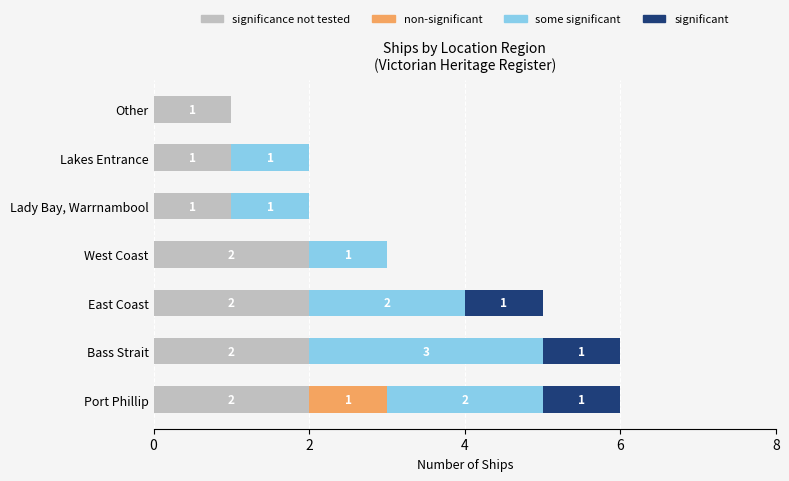

Is it true that significance not tested equals 1 at Lady Bay, Warrnambool?

True